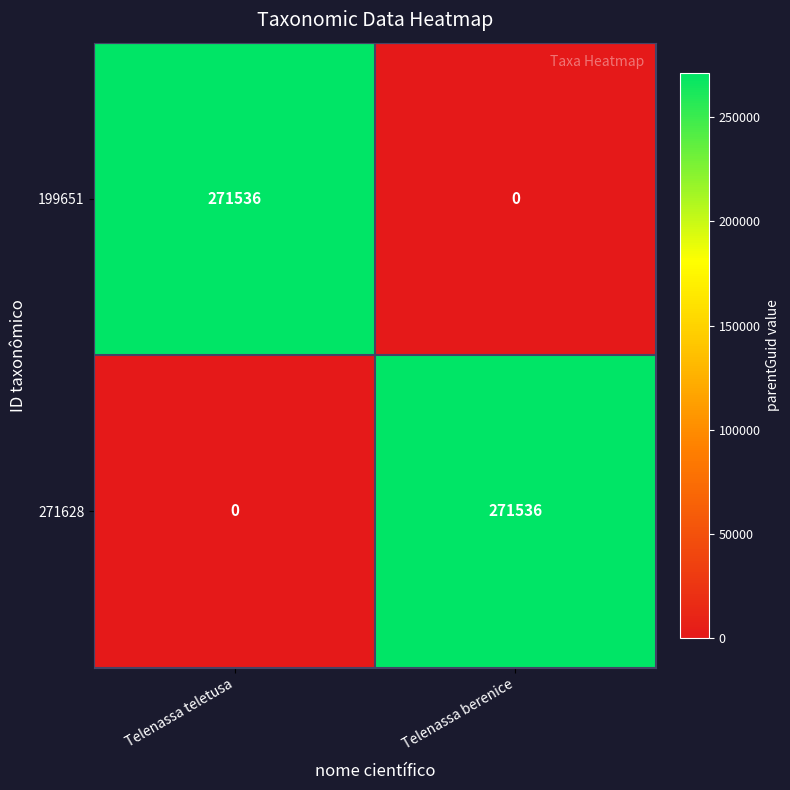

Is the value of 271628 at Telenassa berenice greater than the value of 199651 at Telenassa berenice?

Yes